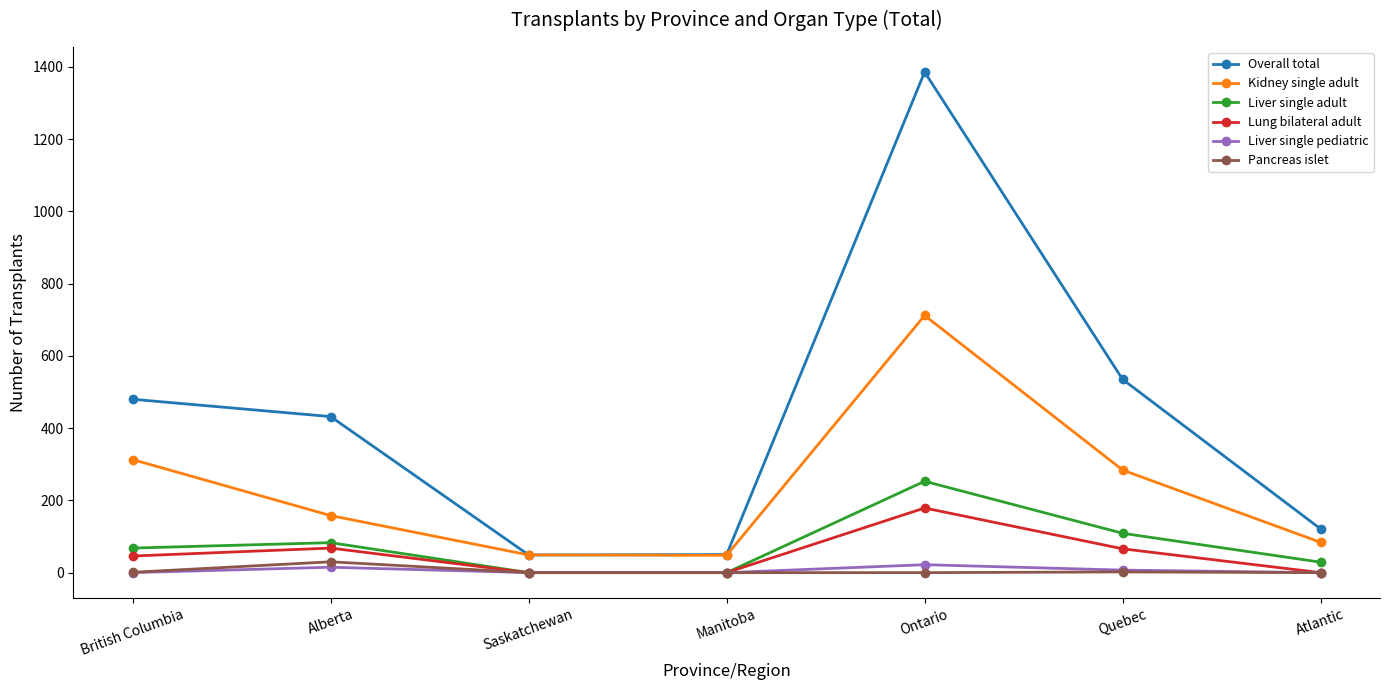

At which category is the sum across all series the highest?

Ontario